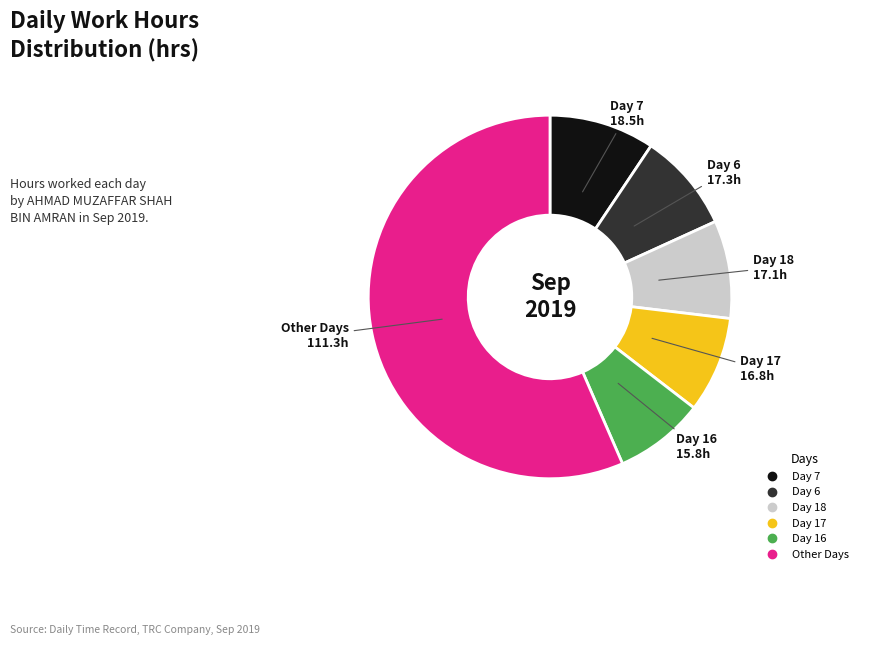

Is there any slice that represents more than half of the pie?

Yes